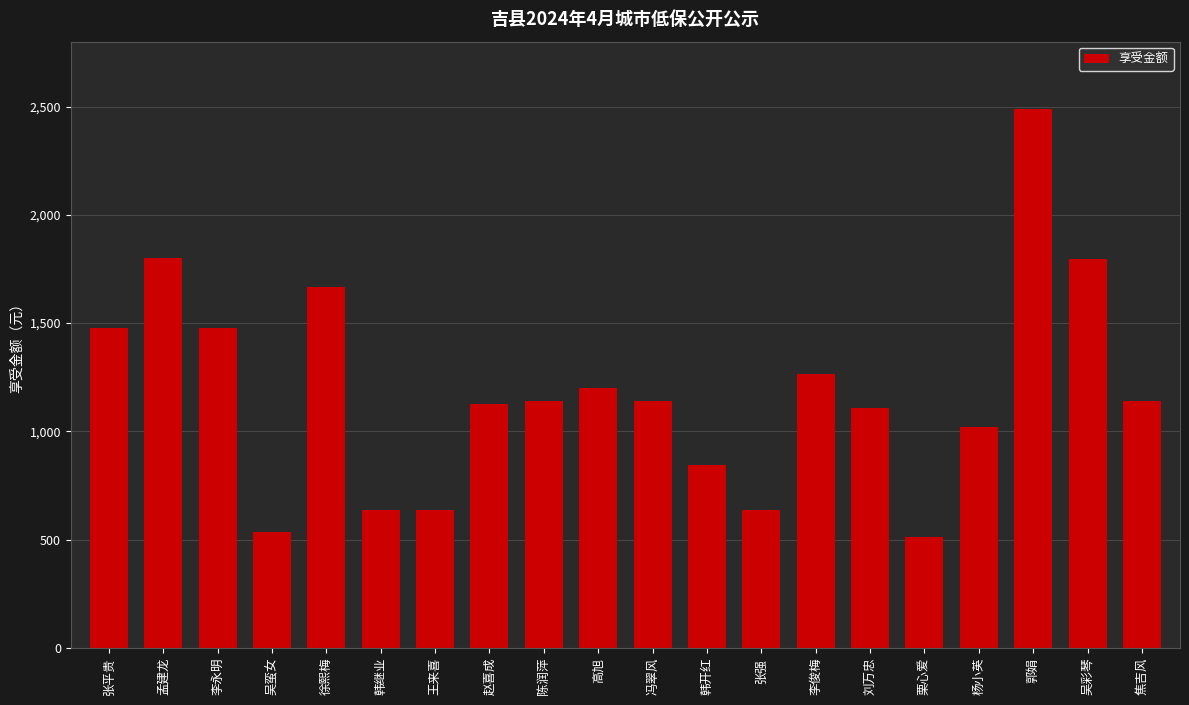

Is it true that the value at 徐熙梅 is 1665?

True